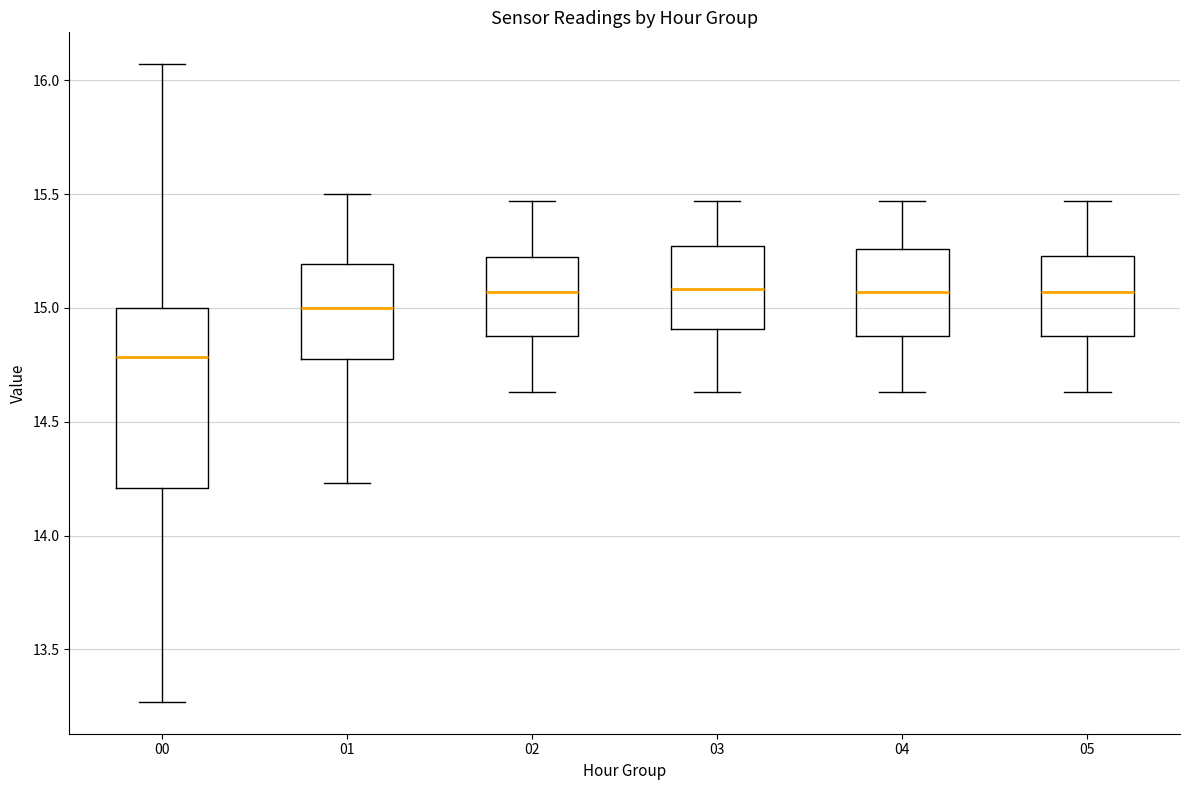

Reading left to right, read every box against the y-axis: the position of its median line, the range the box covers, and the ends of its whiskers. The values are not printed on the chart, so give them approximately, as read against the axis.

00: median 14.80, box 14.20 to 15.00, whiskers 13.25 to 16.05
01: median 15.00, box 14.80 to 15.20, whiskers 14.25 to 15.50
02: median 15.05, box 14.90 to 15.20, whiskers 14.65 to 15.45
03: median 15.10, box 14.90 to 15.25, whiskers 14.65 to 15.45
04: median 15.05, box 14.90 to 15.25, whiskers 14.65 to 15.45
05: median 15.05, box 14.90 to 15.25, whiskers 14.65 to 15.45